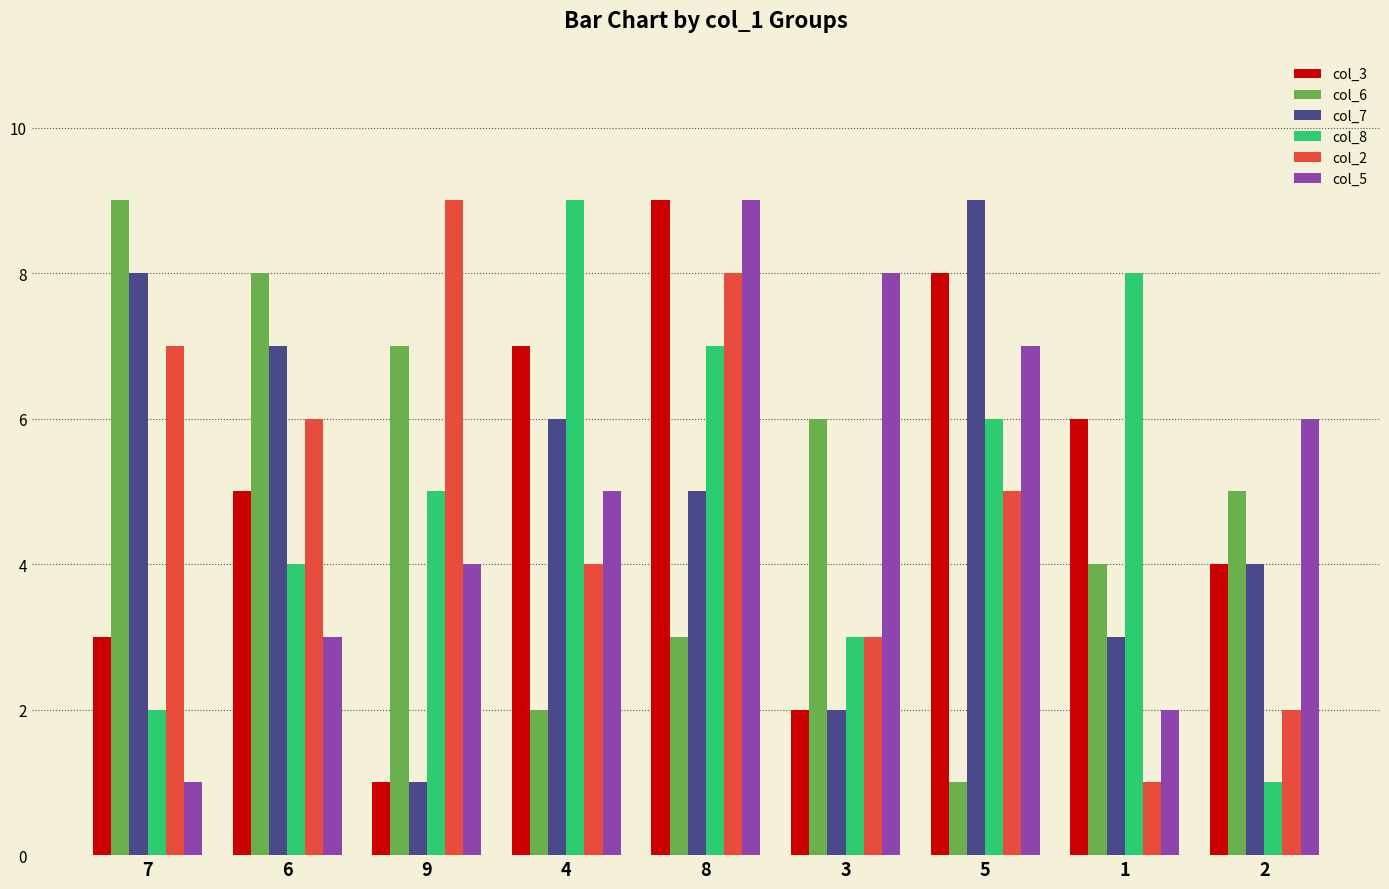

Is it true that col_2 equals 3 at 7?

False